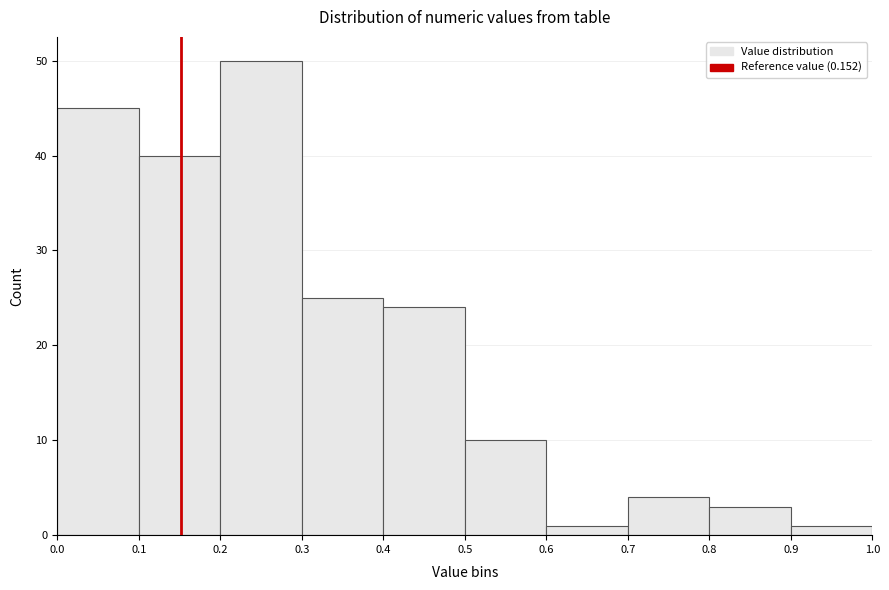

How tall is the bar that spans 0.6 to 0.7 on the x-axis? The values are not printed on the chart, so give them approximately, as read against the axis.

1